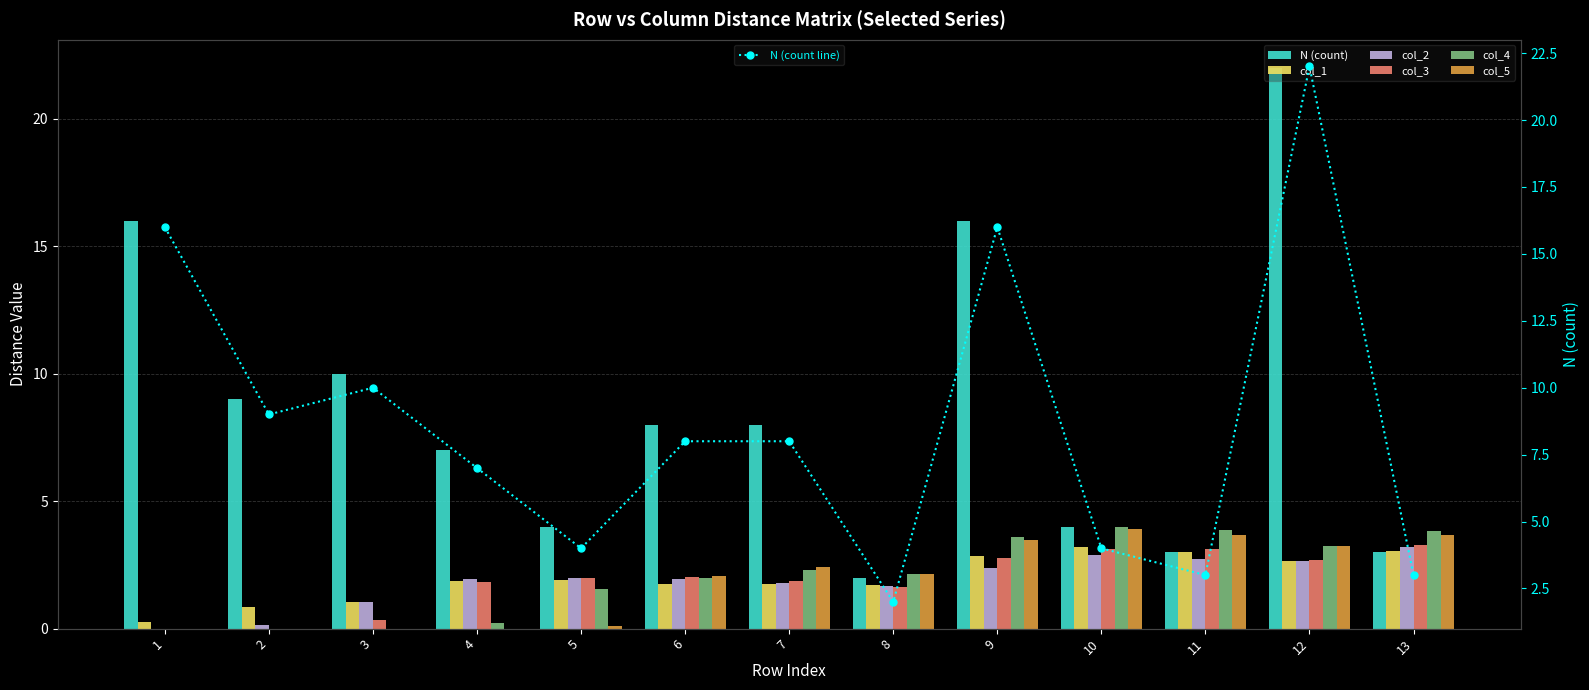

What is the highest value of the N series?

22.0